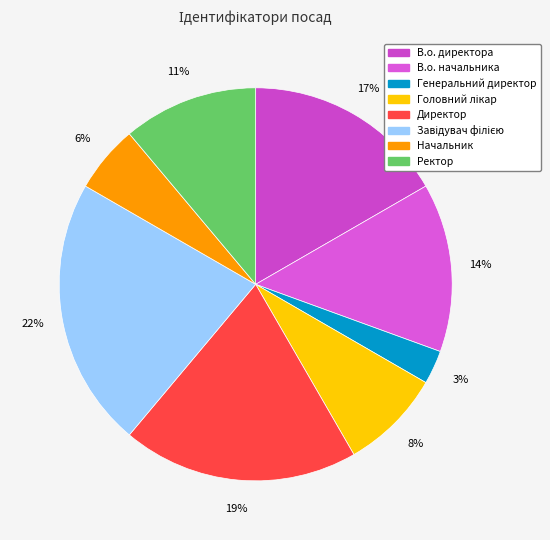

What percentage do Ректор and В.о. начальника together represent?

25.0%